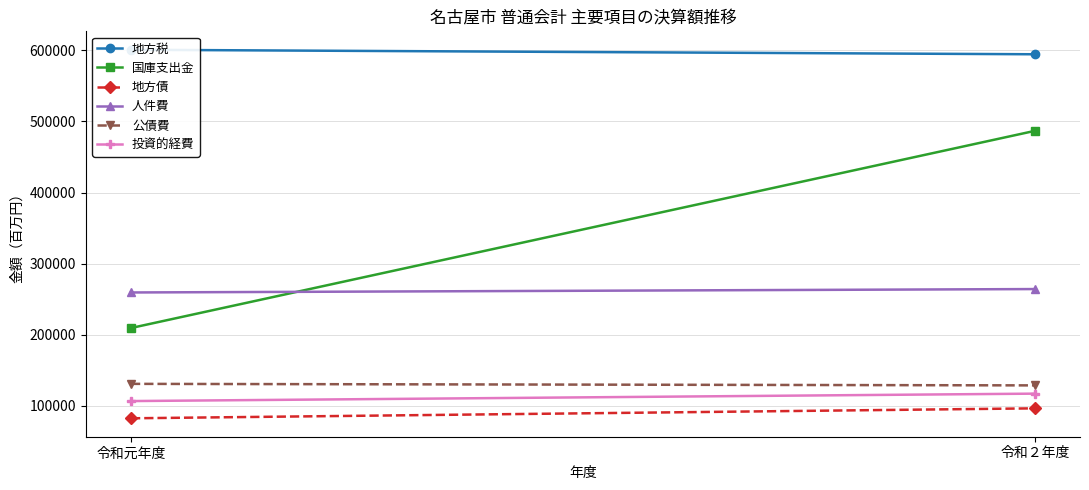

What is the sum of all 国庫支出金 values?

696109